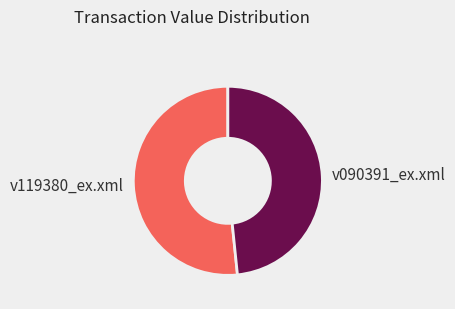

Do v090391_ex.xml and v119380_ex.xml together represent more than half of the pie?

Yes